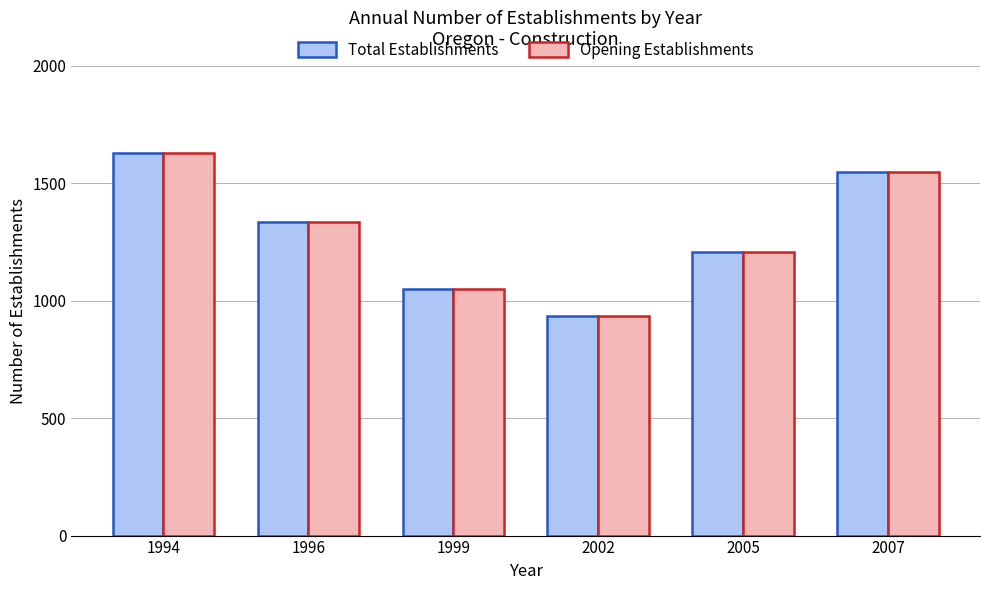

At how many categories does at least one series exceed 1088?

4